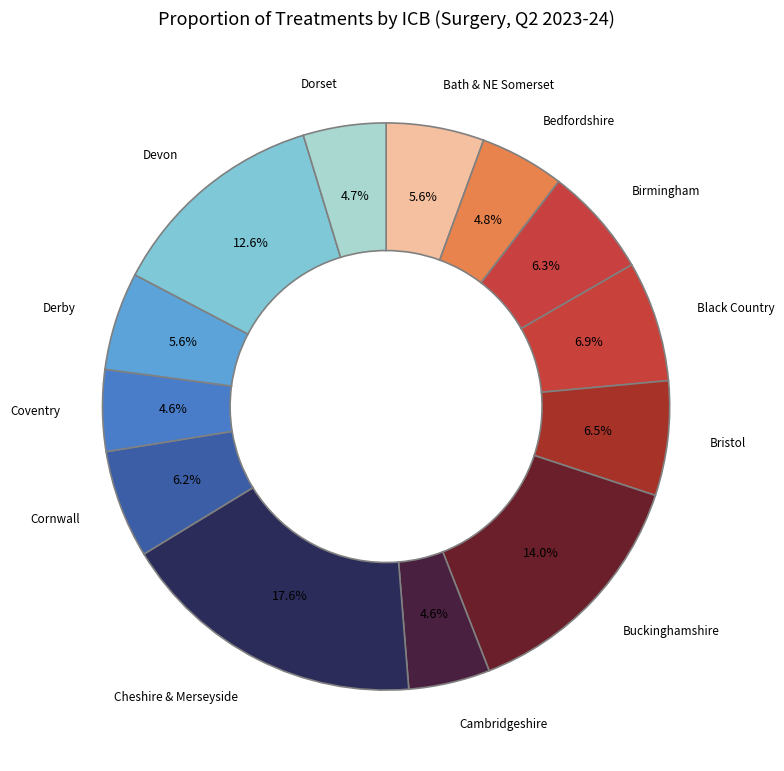

Which category has the biggest portion of the pie?

Cheshire & Merseyside